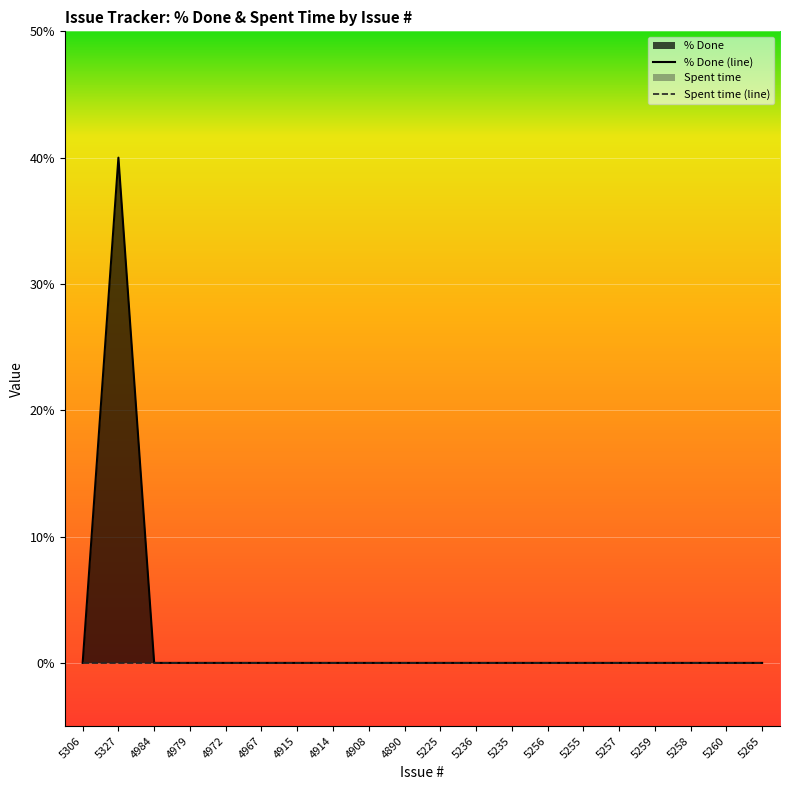

Reading left to right, extract all data points from this chart.

5306=0	5327=40	4984=0	4979=0	4972=0	4967=0	4915=0	4914=0	4908=0	4890=0	5225=0	5236=0	5235=0	5256=0	5255=0	5257=0	5259=0	5258=0	5260=0	5265=0